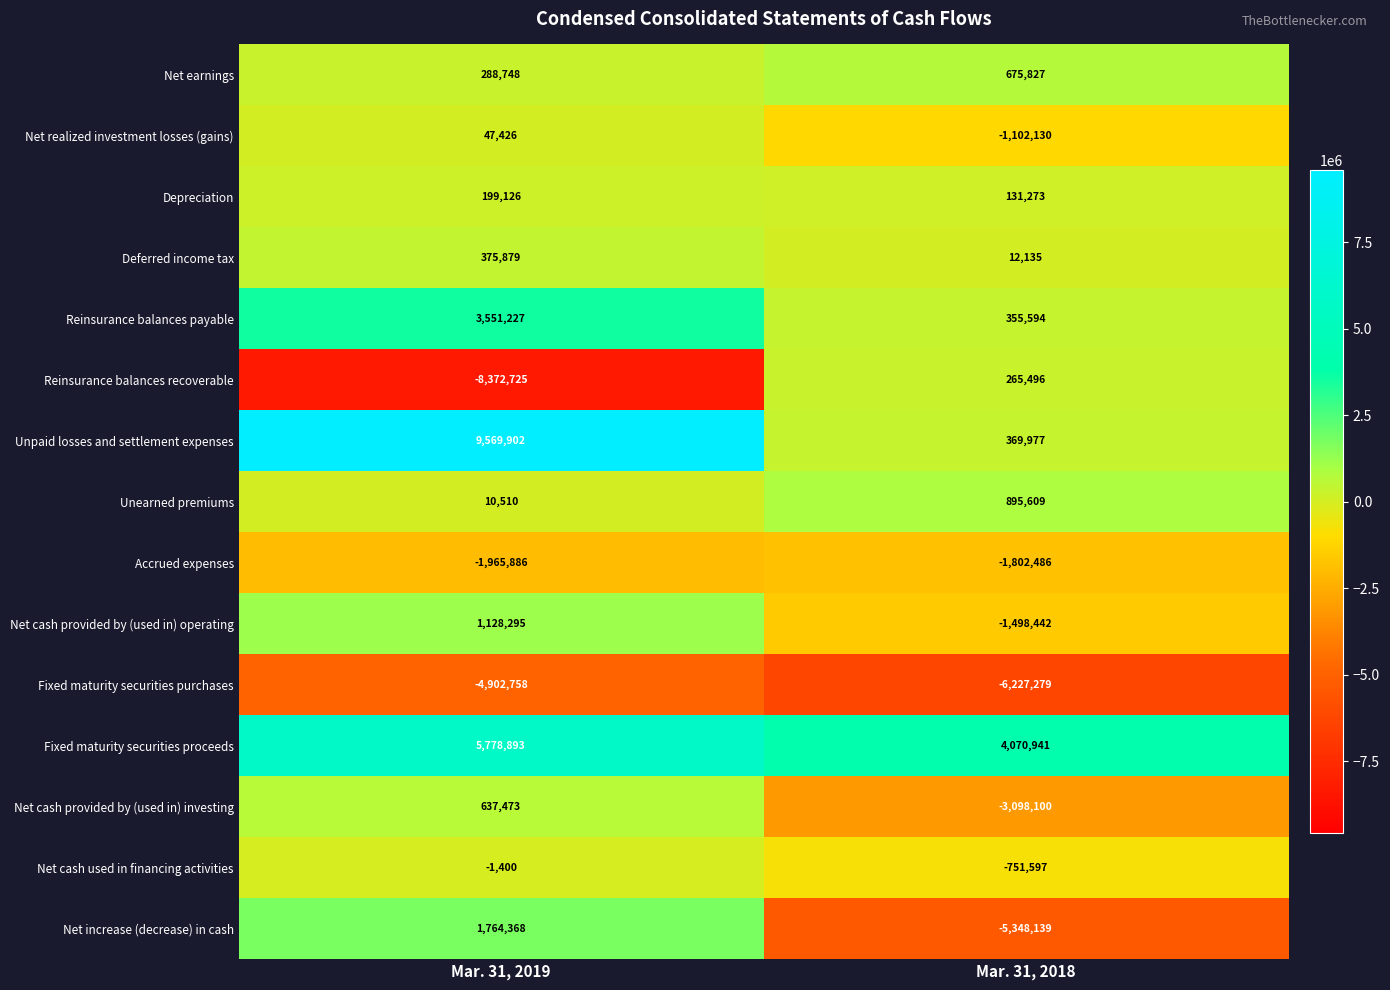

What is the difference between the maximum and minimum values in the Reinsurance balances payable series?

3195633